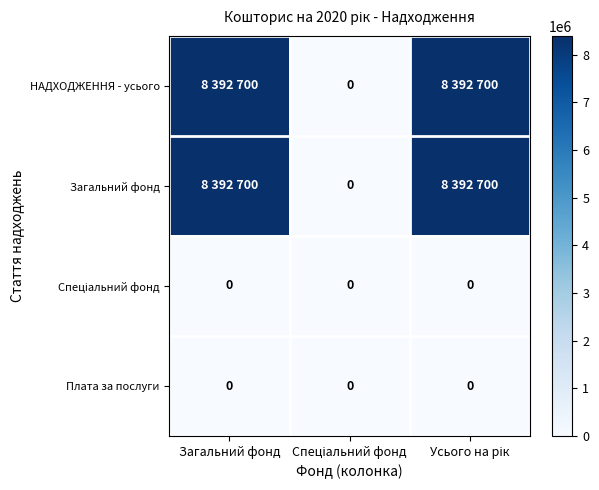

Rank the series by their maximum value, from lowest to highest.

Спеціальний фонд, Плата за послуги, НАДХОДЖЕННЯ - усього, Загальний фонд